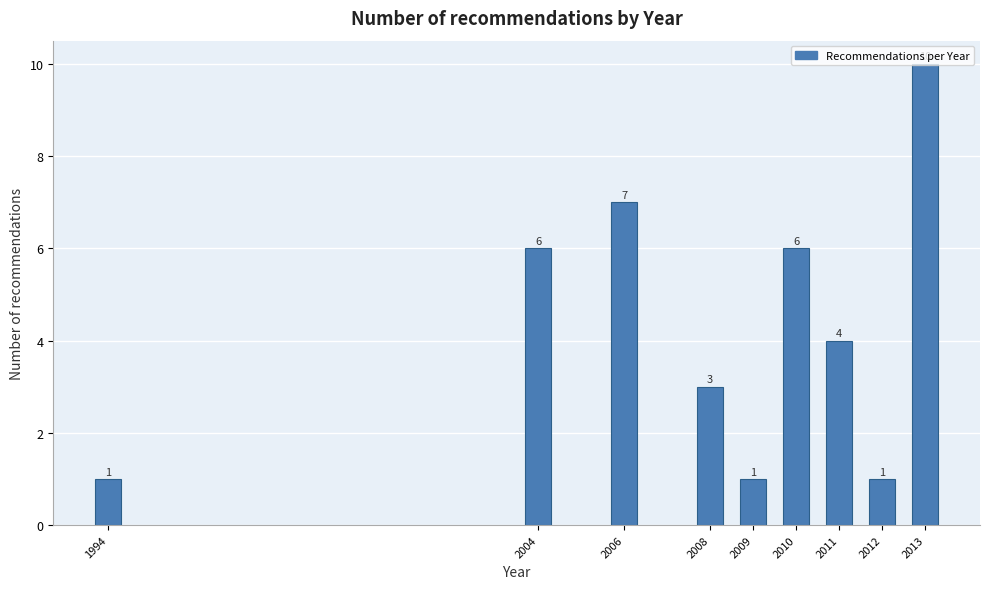

The chart shows a value of 1 at 2012. True or false?

True